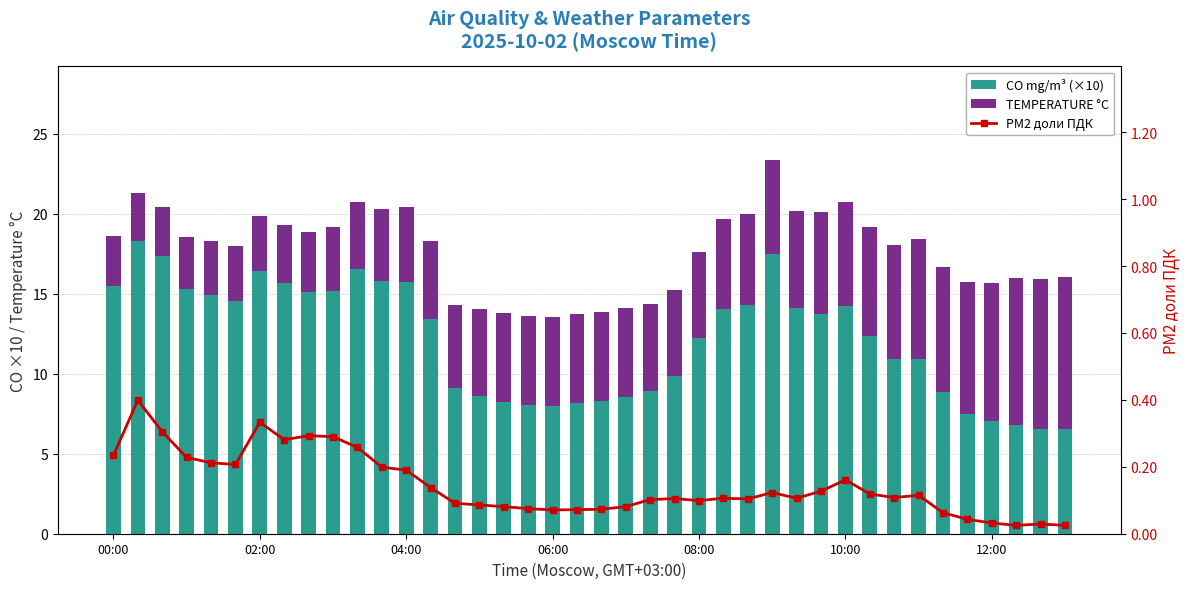

What is the sum of all PM2 доли ПДК values?

5.8